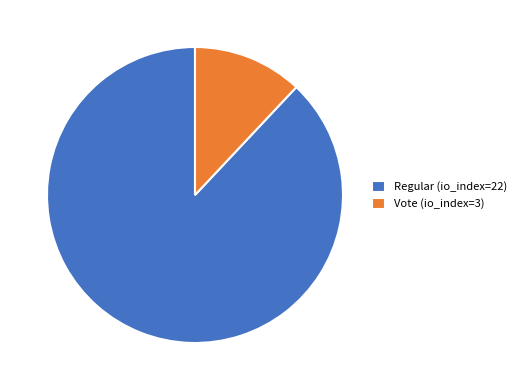

Which category has the biggest portion of the pie?

Regular (io_index=22)